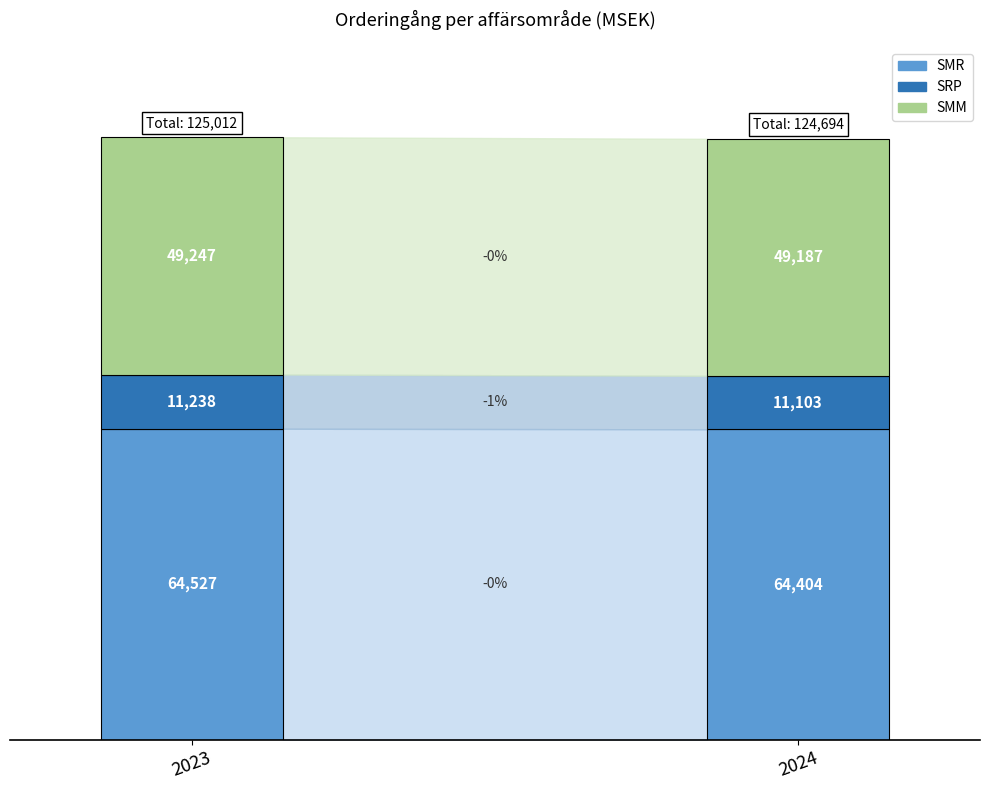

The SRP series shows 19702 at 2023. True or false?

False